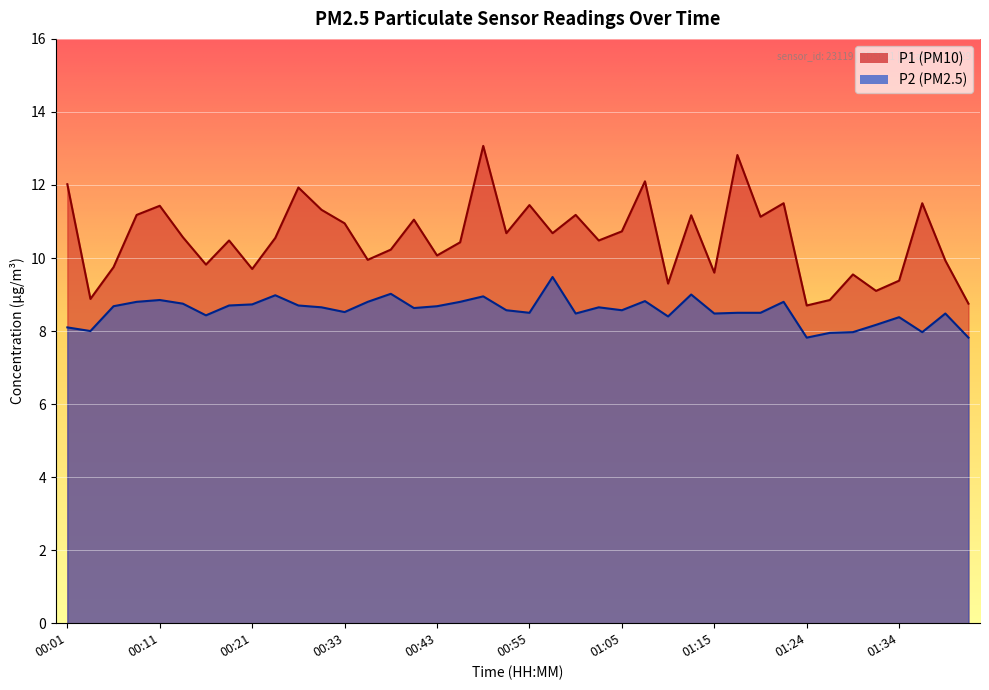

True or false: P2 and P1 intersect in this chart.

False